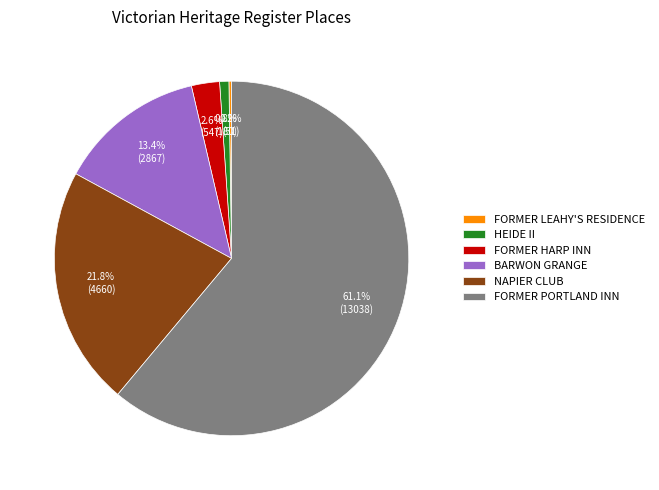

Is the sum of NAPIER CLUB and BARWON GRANGE greater than half?

No